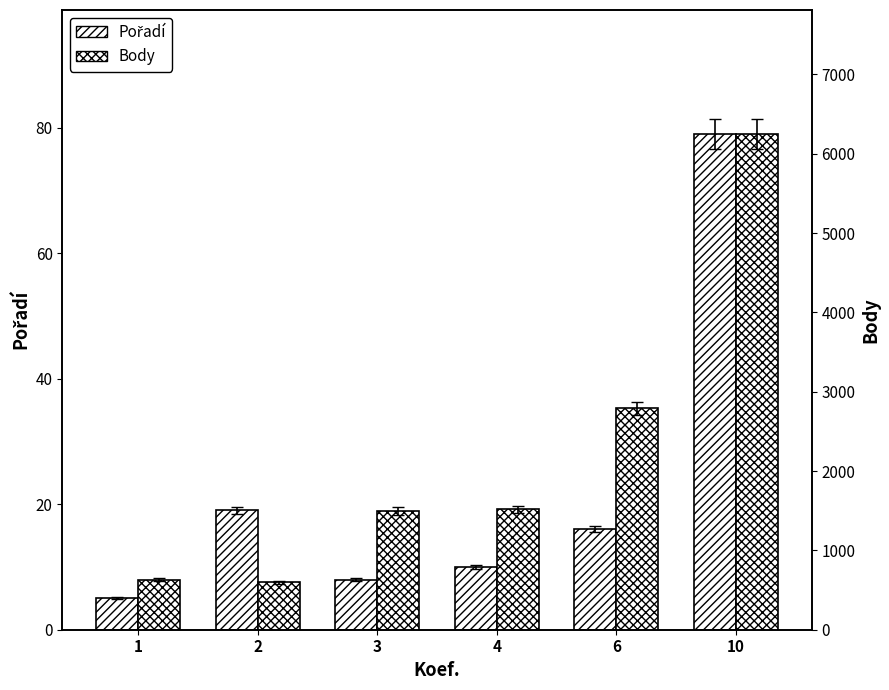

What are all the series names shown in the legend?

Pořadí, Body